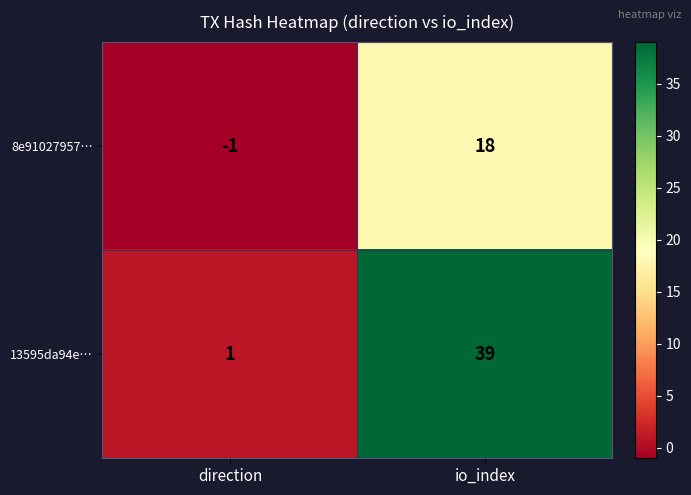

The 13595da94e… series shows 1 at direction. True or false?

True